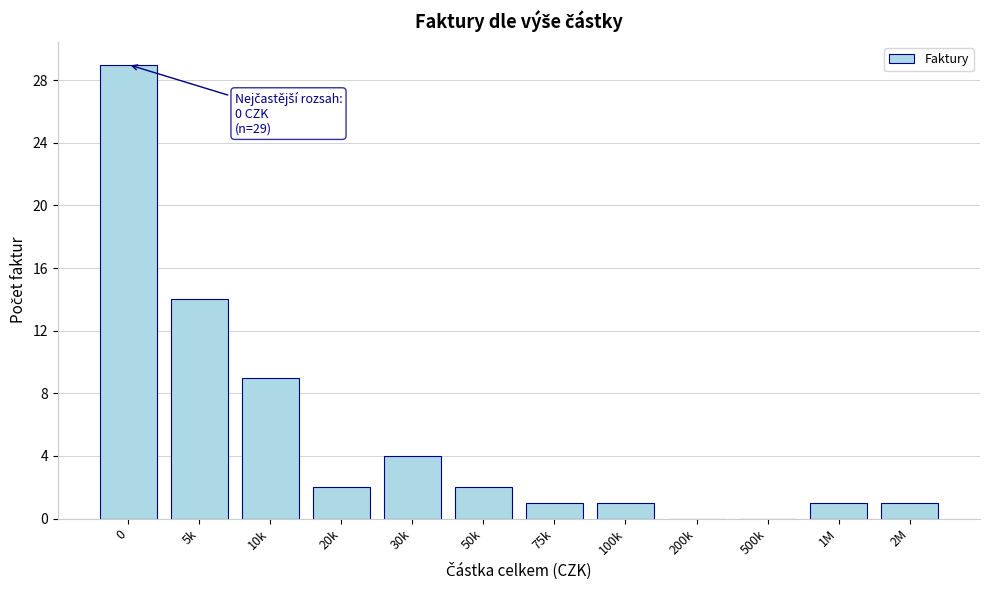

Reading left to right, list all the values displayed in this chart.

0=29	5k=14	10k=9	20k=2	30k=4	50k=2	75k=1	100k=1	200k=0	500k=0	1M=1	2M=1